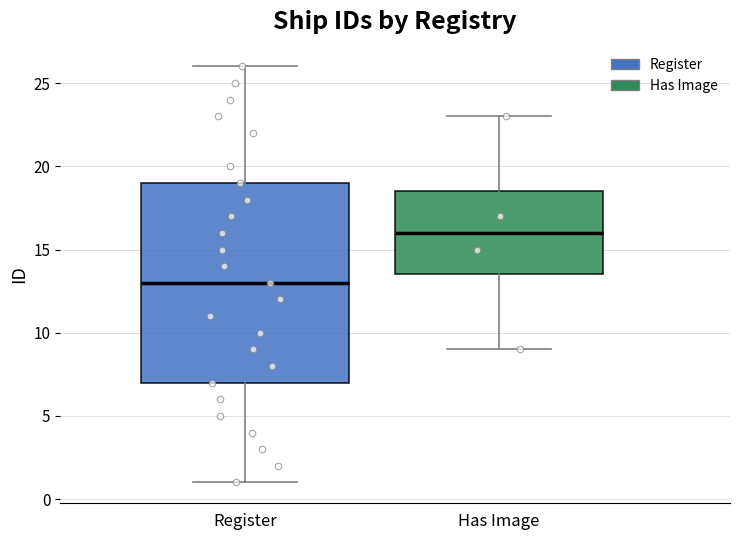

Reading left to right, read every box against the y-axis: the position of its median line, the range the box covers, and the ends of its whiskers. The values are not printed on the chart, so give them approximately, as read against the axis.

Register: median 13.0, box 7.0 to 19.0, whiskers 1.0 to 26.0
Has Image: median 16.0, box 13.5 to 18.5, whiskers 9.0 to 23.0